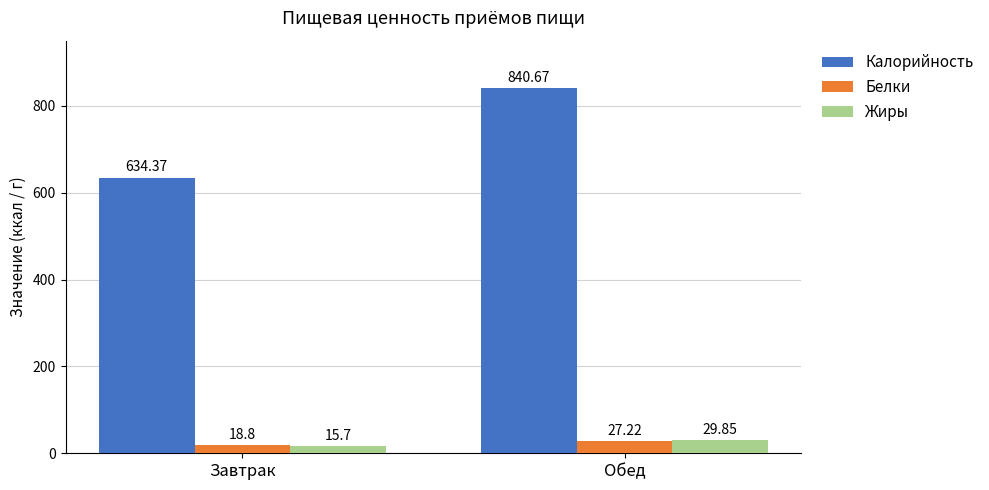

What are all the series names shown in the legend?

Калорийность, Белки, Жиры